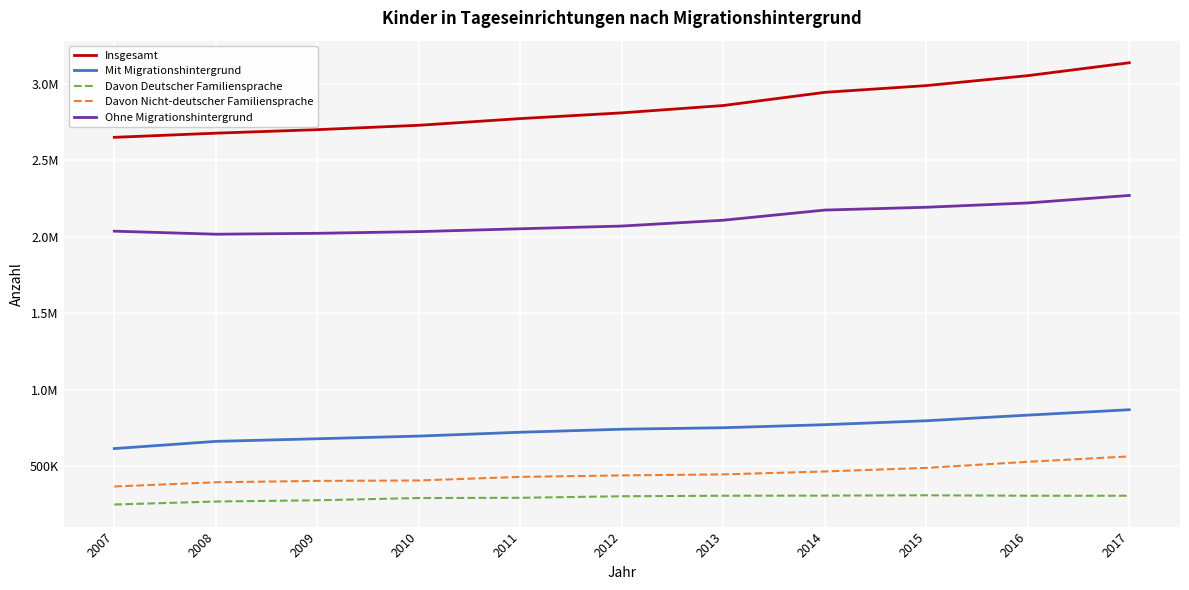

What is the difference between the second highest and second lowest values in the Ohne Migrationshintergrund series?

198565